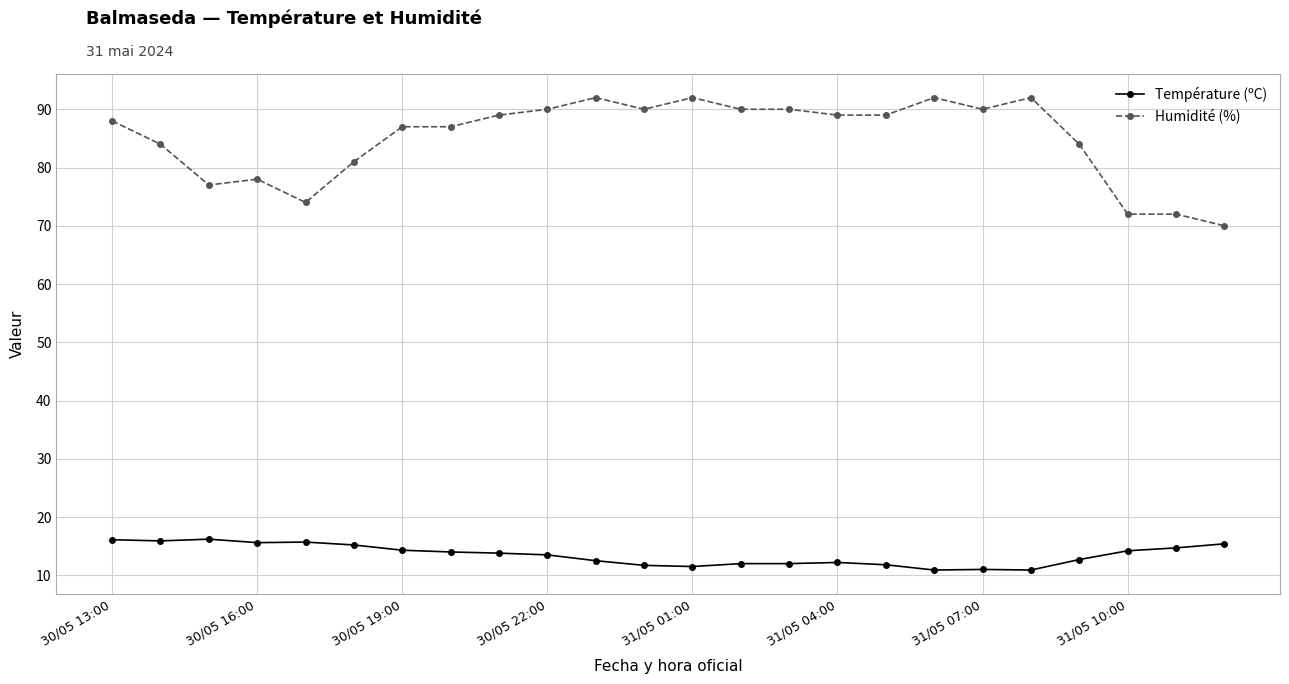

Which series has the largest range (max minus min)?

Humidité (%)